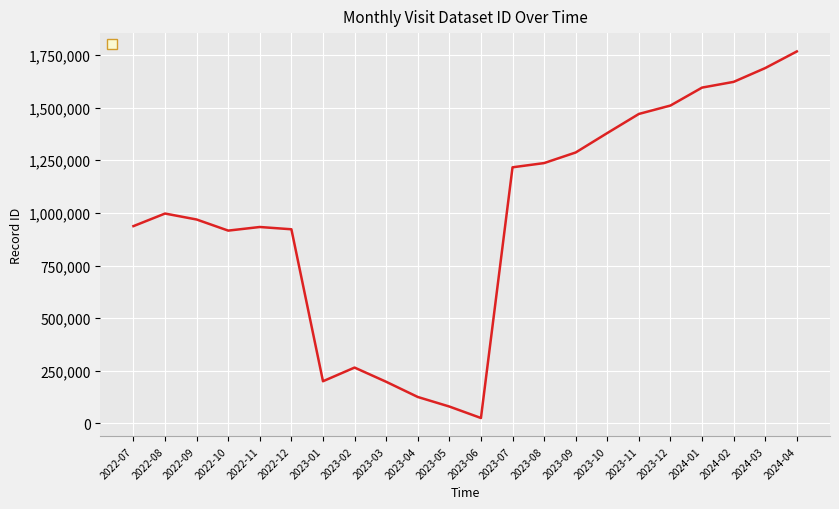

What is the difference between the maximum and minimum values?

1740942